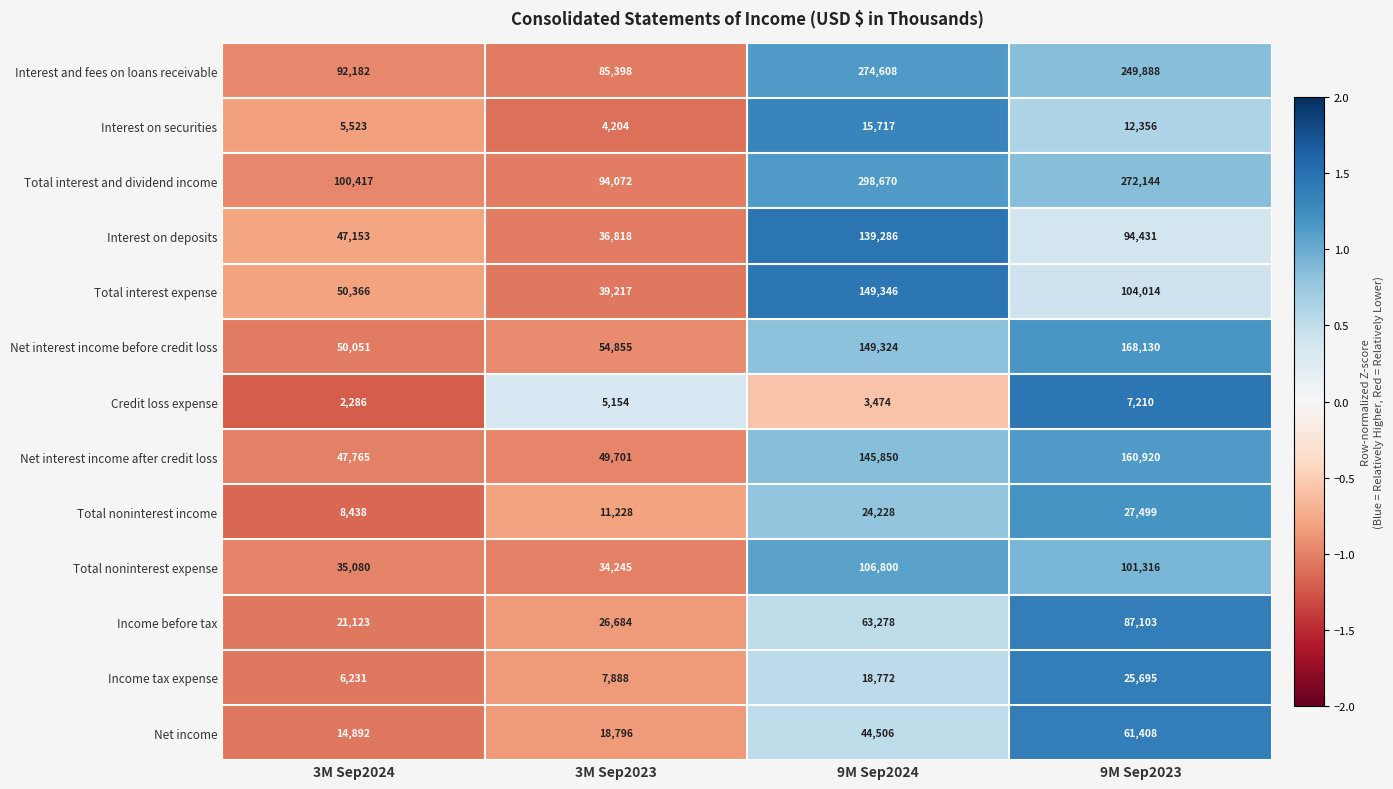

List the series in order of their peak value, highest first.

Total interest and dividend income, Interest and fees on loans receivable, Net interest income before credit loss, Net interest income after credit loss, Total interest expense, Interest on deposits, Total noninterest expense, Income before tax, Net income, Total noninterest income, Income tax expense, Interest on securities, Credit loss expense